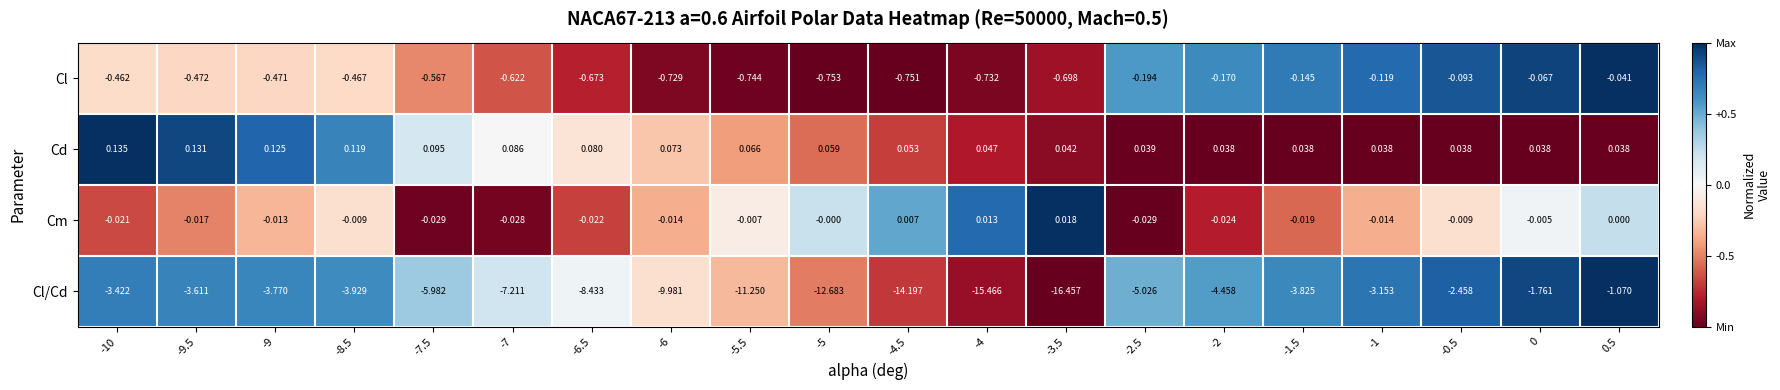

Rank the series at -2 from highest to lowest value.

Cd, Cm, Cl, Cl/Cd